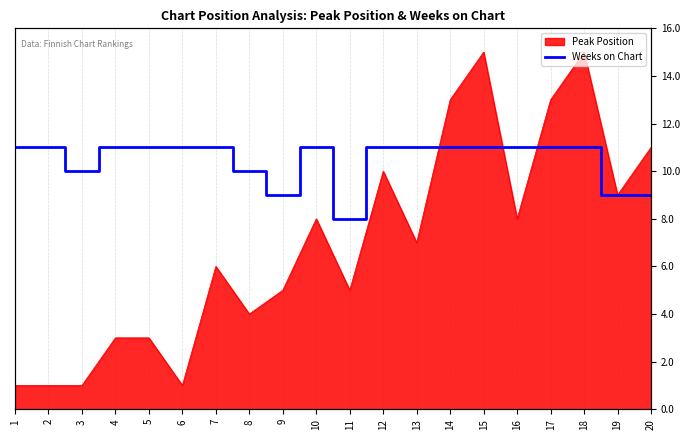

The chart shows a value of 2 at 19. True or false?

False